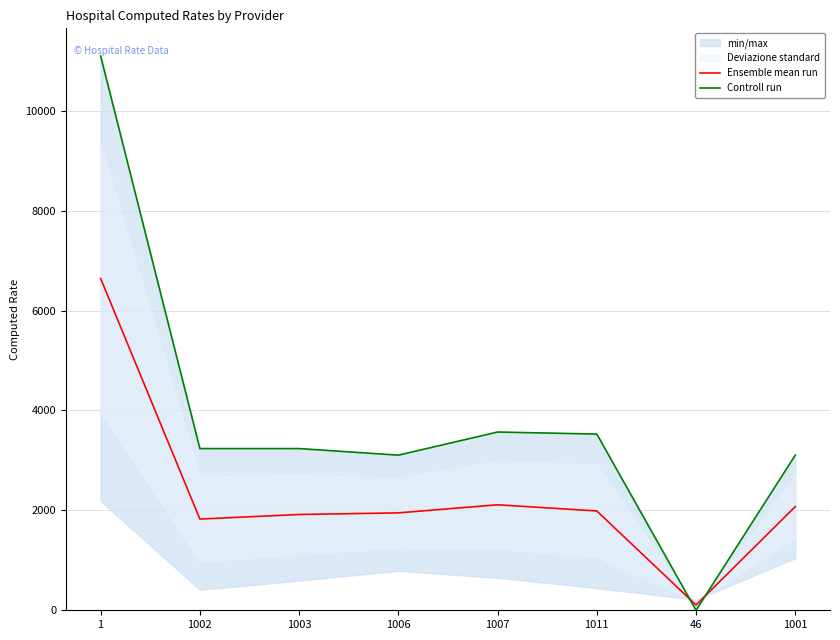

Is the value of Ensemble mean run at 1007 greater than the value of Controll run at 1002?

No